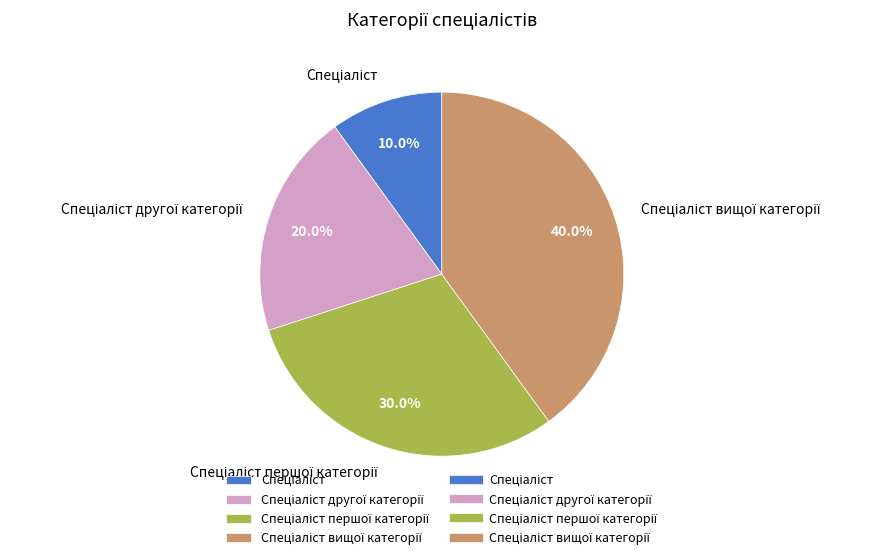

Is it true that Спеціаліст першої категорії is 30% of the pie?

True